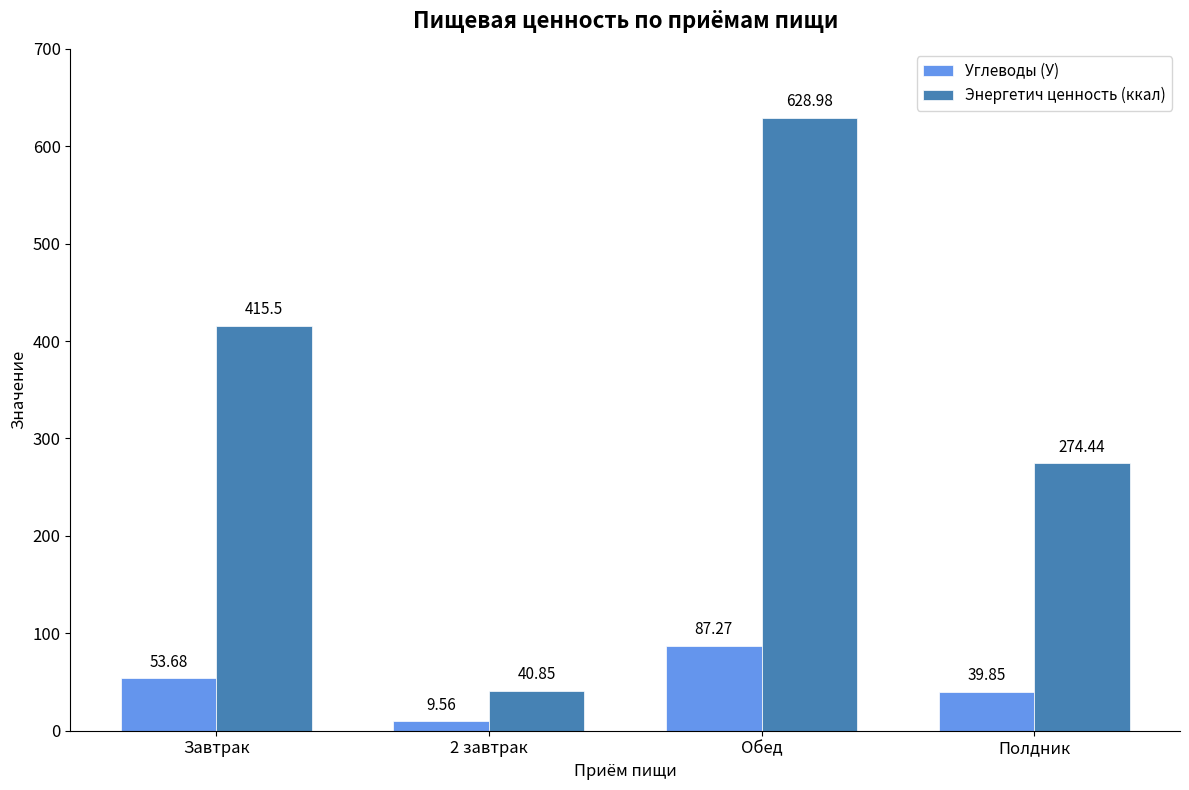

What position from the right is Обед?

2